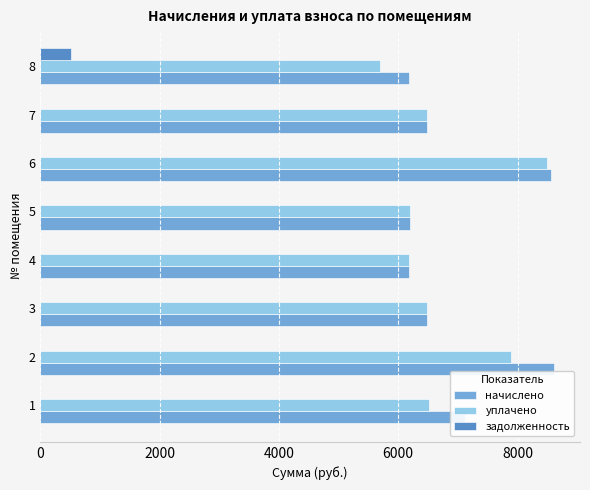

The value of задолженность at 2 is 0.0. True or false?

True